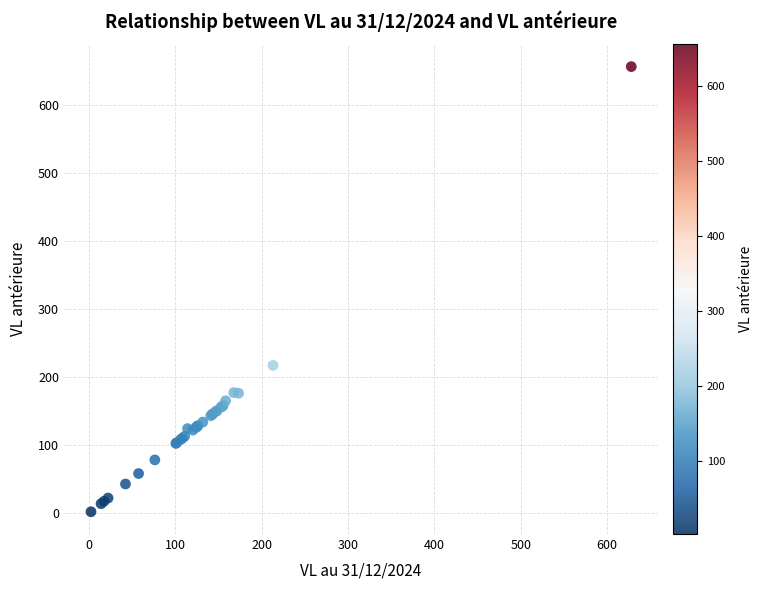

What Y value in the scatter plot is closest to 329?

217.3